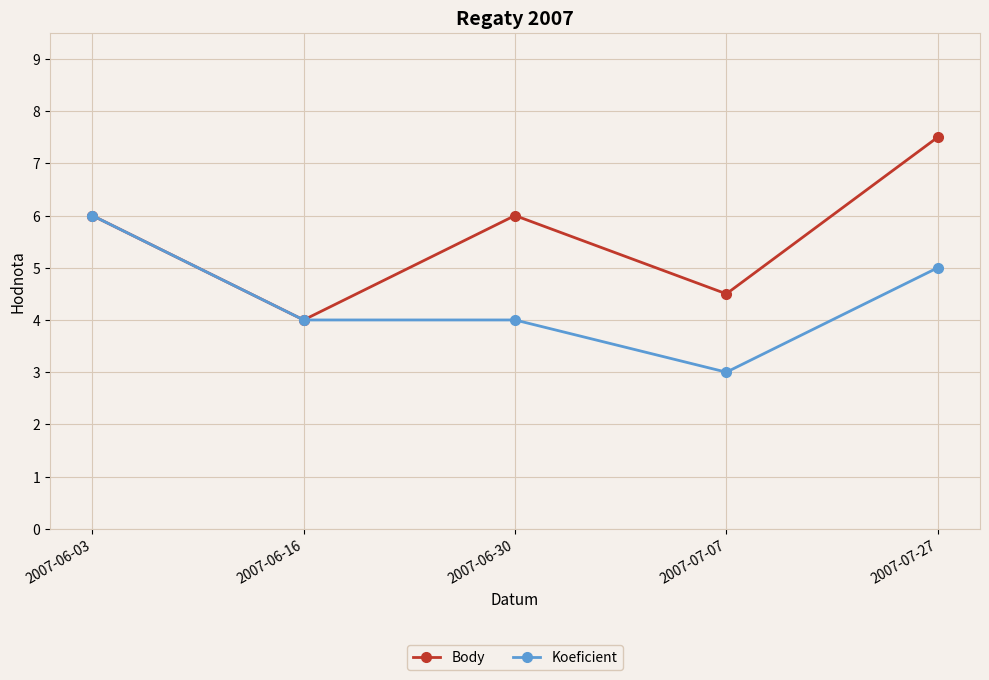

Rank the series by their average value, from lowest to highest.

Koeficient, Body